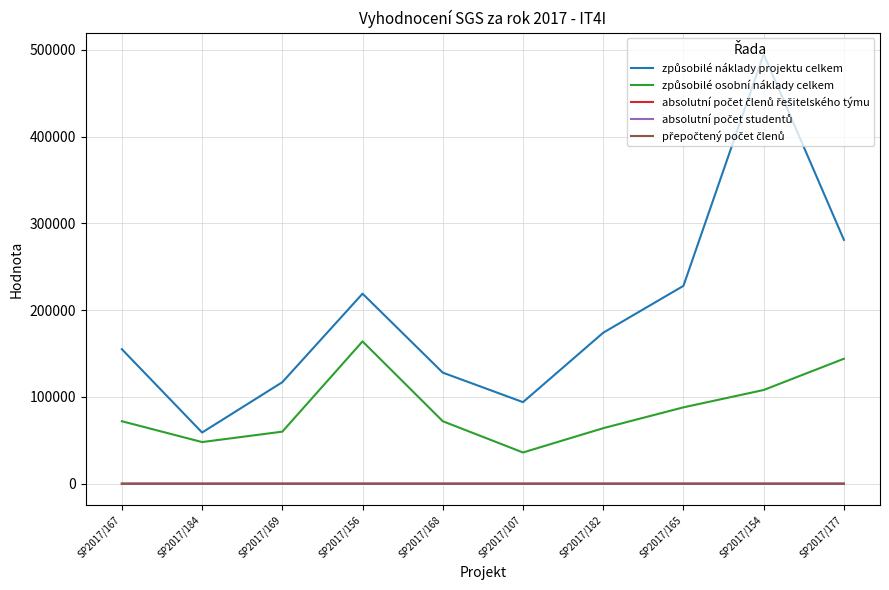

At which category is the sum across all series the highest?

SP2017/154